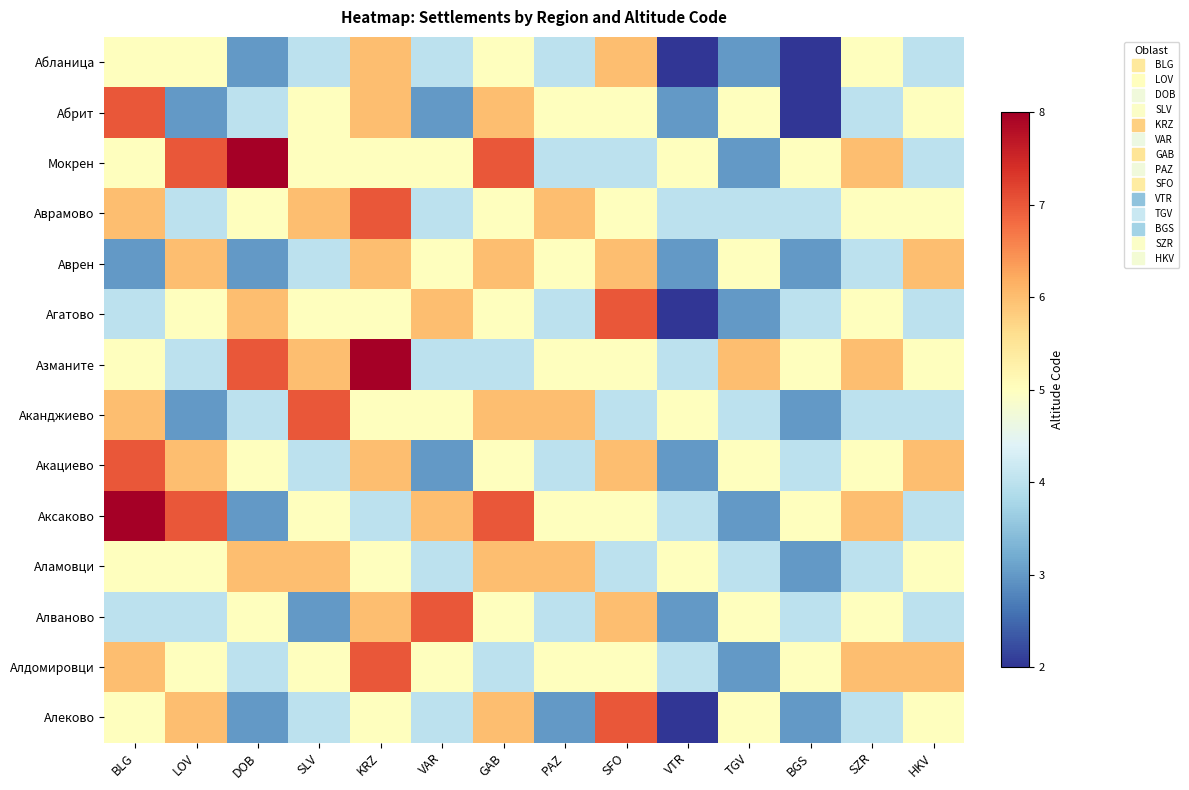

Reading left to right, extract all data points from this chart.

Абланица: BLG=5	LOV=5	DOB=3	SLV=4	KRZ=6	VAR=4	GAB=5	PAZ=4	SFO=6	VTR=2	TGV=3	BGS=2	SZR=5	HKV=4
Абрит: BLG=7	LOV=3	DOB=4	SLV=5	KRZ=6	VAR=3	GAB=6	PAZ=5	SFO=5	VTR=3	TGV=5	BGS=2	SZR=4	HKV=5
Мокрен: BLG=5	LOV=7	DOB=8	SLV=5	KRZ=5	VAR=5	GAB=7	PAZ=4	SFO=4	VTR=5	TGV=3	BGS=5	SZR=6	HKV=4
Аврамово: BLG=6	LOV=4	DOB=5	SLV=6	KRZ=7	VAR=4	GAB=5	PAZ=6	SFO=5	VTR=4	TGV=4	BGS=4	SZR=5	HKV=5
Аврен: BLG=3	LOV=6	DOB=3	SLV=4	KRZ=6	VAR=5	GAB=6	PAZ=5	SFO=6	VTR=3	TGV=5	BGS=3	SZR=4	HKV=6
Агатово: BLG=4	LOV=5	DOB=6	SLV=5	KRZ=5	VAR=6	GAB=5	PAZ=4	SFO=7	VTR=2	TGV=3	BGS=4	SZR=5	HKV=4
Азманите: BLG=5	LOV=4	DOB=7	SLV=6	KRZ=8	VAR=4	GAB=4	PAZ=5	SFO=5	VTR=4	TGV=6	BGS=5	SZR=6	HKV=5
Аканджиево: BLG=6	LOV=3	DOB=4	SLV=7	KRZ=5	VAR=5	GAB=6	PAZ=6	SFO=4	VTR=5	TGV=4	BGS=3	SZR=4	HKV=4
Акациево: BLG=7	LOV=6	DOB=5	SLV=4	KRZ=6	VAR=3	GAB=5	PAZ=4	SFO=6	VTR=3	TGV=5	BGS=4	SZR=5	HKV=6
Аксаково: BLG=8	LOV=7	DOB=3	SLV=5	KRZ=4	VAR=6	GAB=7	PAZ=5	SFO=5	VTR=4	TGV=3	BGS=5	SZR=6	HKV=4
Аламовци: BLG=5	LOV=5	DOB=6	SLV=6	KRZ=5	VAR=4	GAB=6	PAZ=6	SFO=4	VTR=5	TGV=4	BGS=3	SZR=4	HKV=5
Алваново: BLG=4	LOV=4	DOB=5	SLV=3	KRZ=6	VAR=7	GAB=5	PAZ=4	SFO=6	VTR=3	TGV=5	BGS=4	SZR=5	HKV=4
Алдомировци: BLG=6	LOV=5	DOB=4	SLV=5	KRZ=7	VAR=5	GAB=4	PAZ=5	SFO=5	VTR=4	TGV=3	BGS=5	SZR=6	HKV=6
Алеково: BLG=5	LOV=6	DOB=3	SLV=4	KRZ=5	VAR=4	GAB=6	PAZ=3	SFO=7	VTR=2	TGV=5	BGS=3	SZR=4	HKV=5